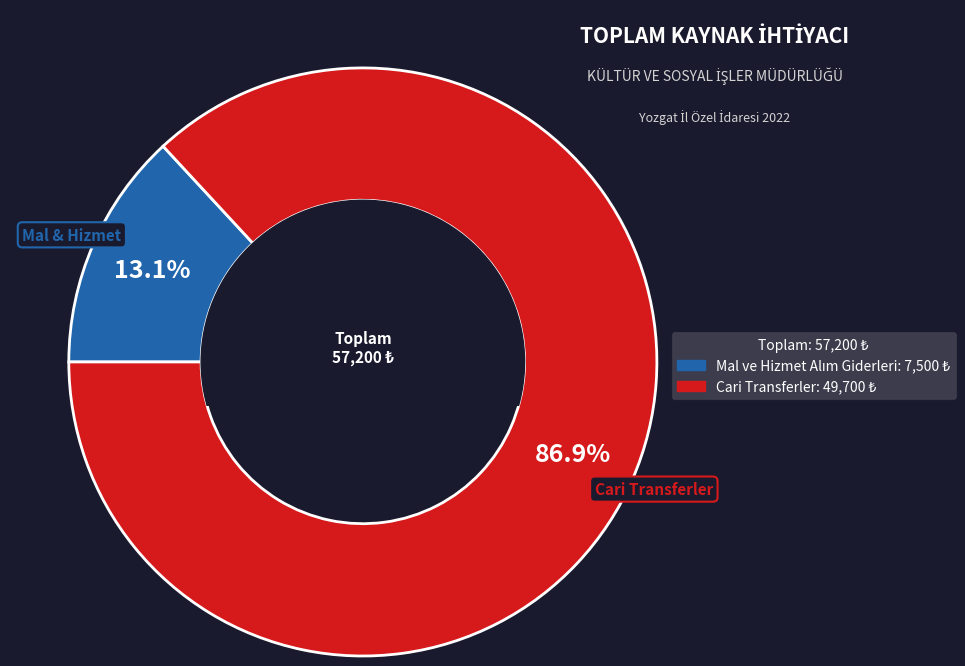

What percentage is NOT represented by Cari Transferler?

13.1%